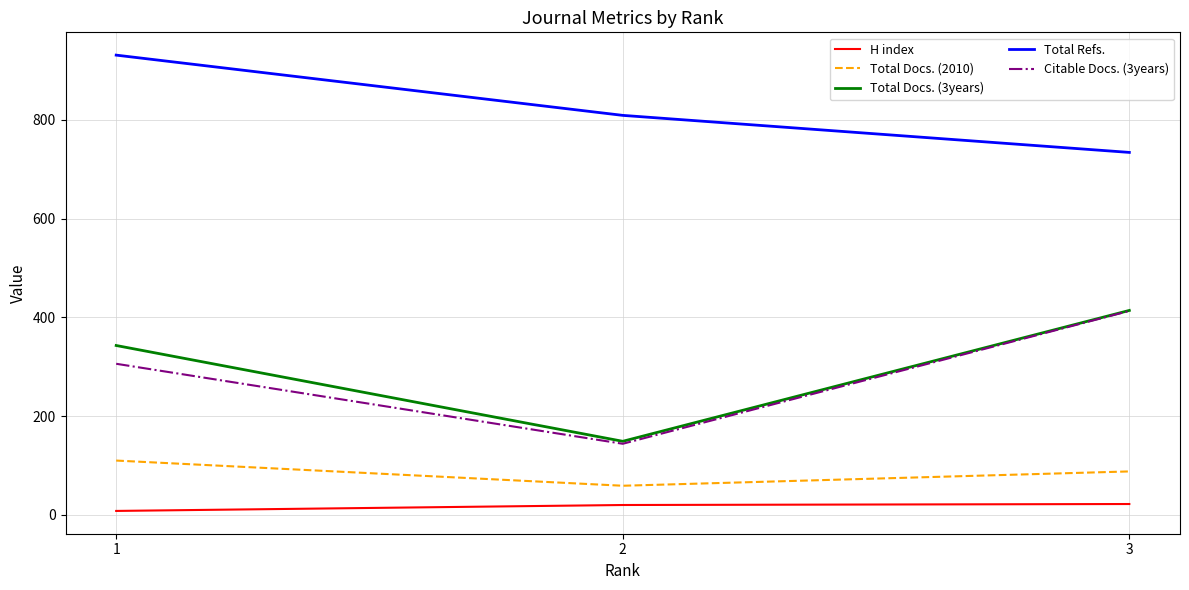

What are all the series names shown in the legend?

H index, Total Docs. (2010), Total Docs. (3years), Total Refs., Citable Docs. (3years)